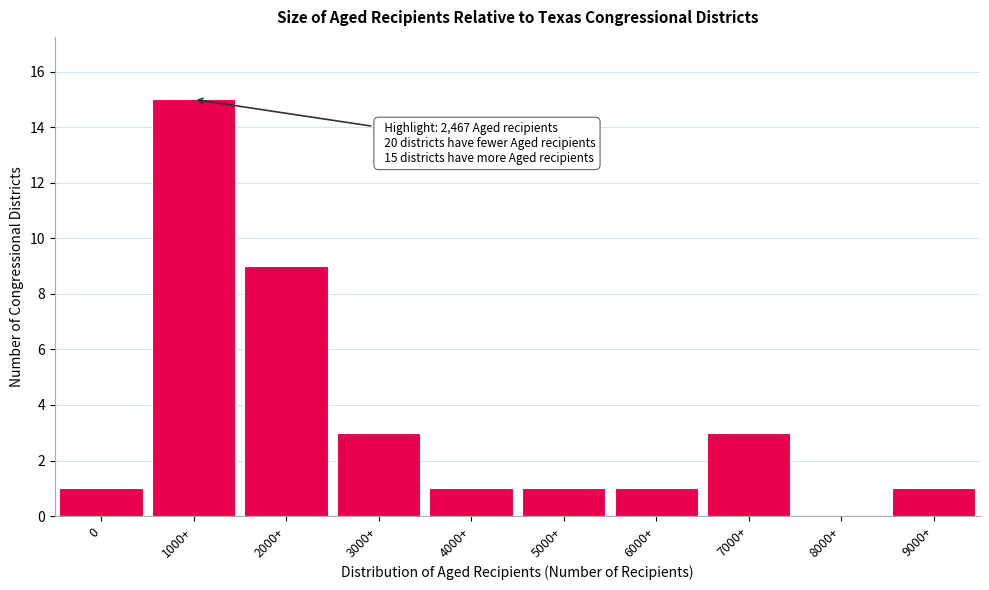

Reading right to left, what are all the values shown in this chart?

9000+=1	8000+=0	7000+=3	6000+=1	5000+=1	4000+=1	3000+=3	2000+=9	1000+=15	0=1